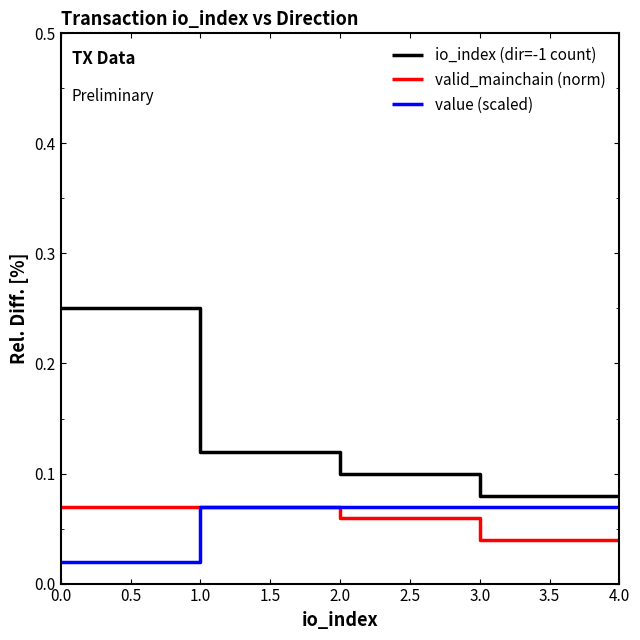

True or false: valid_mainchain (norm) has more than 2 interior local peaks.

False